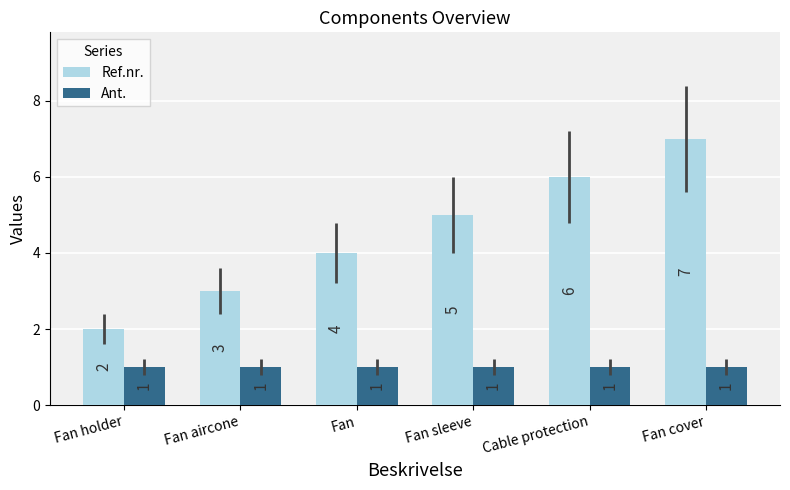

Reading right to left, transcribe all the data shown in this chart.

Ref.nr.: 7	6	5	4	3	2
Ant.: 1	1	1	1	1	1